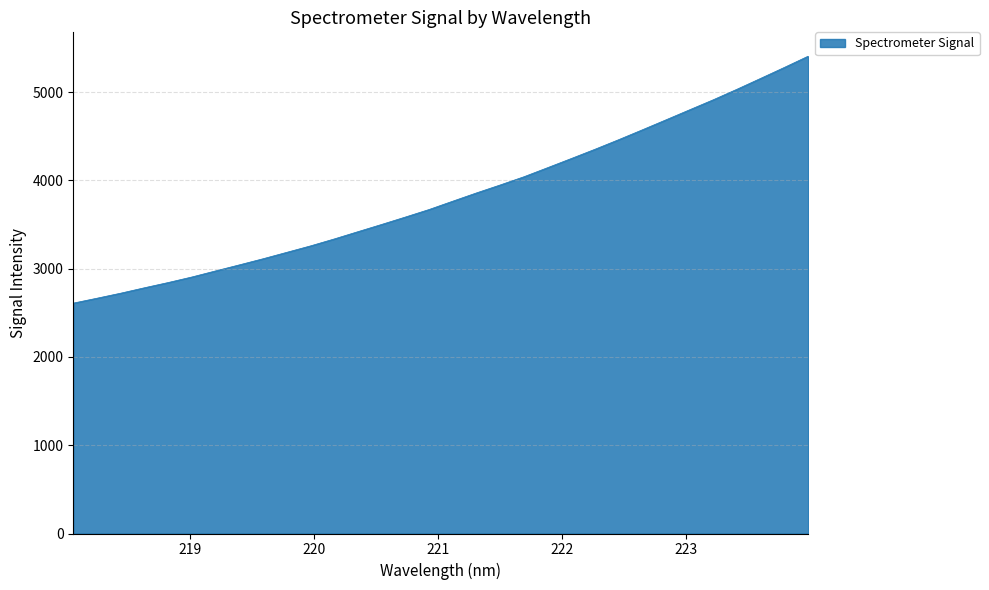

What is the difference between the maximum and minimum values?

2797.5